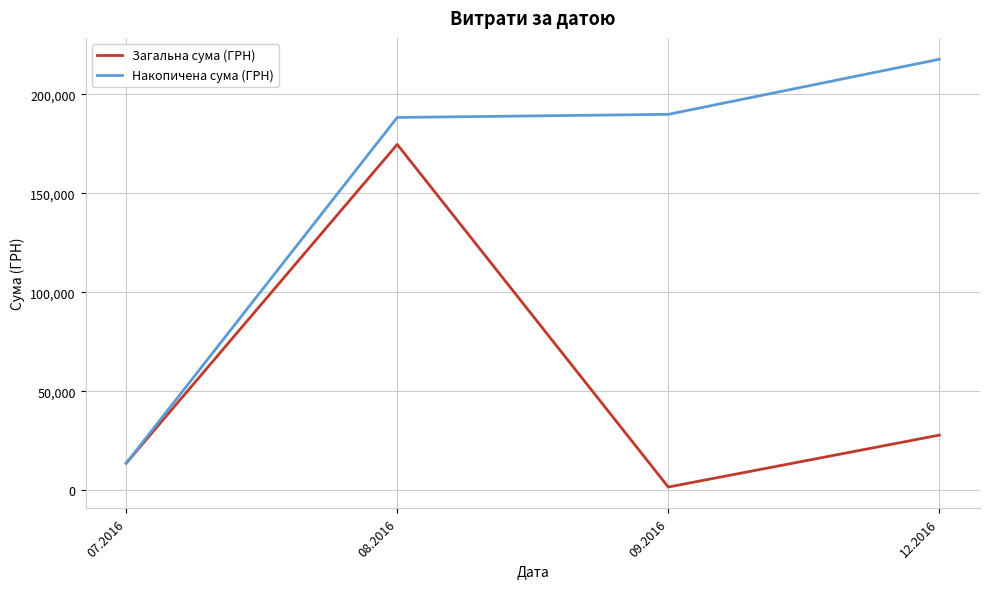

Reading left to right, extract all data points from this chart.

Загальна сума (ГРН): 07.2016=13619.0	08.2016=174723.9	09.2016=1579.2	12.2016=27825.0
Накопичена сума (ГРН): 07.2016=13619.0	08.2016=188342.9	09.2016=189922.1	12.2016=217747.1